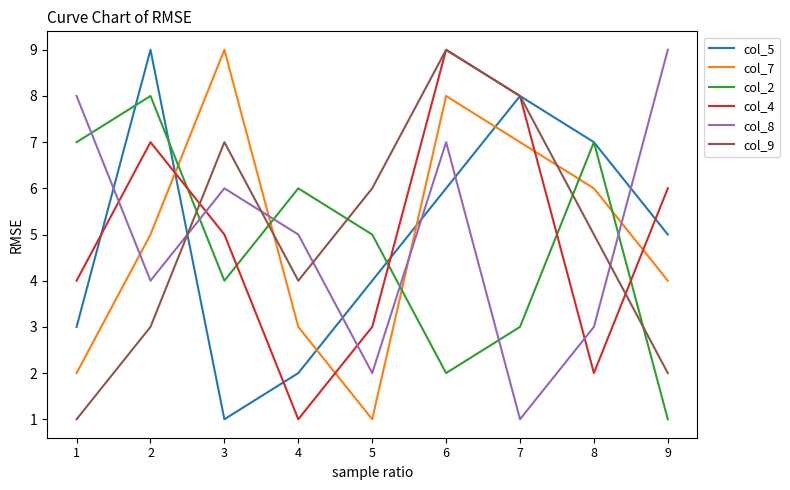

Between 3 and 5, which series saw the biggest shift?

col_7